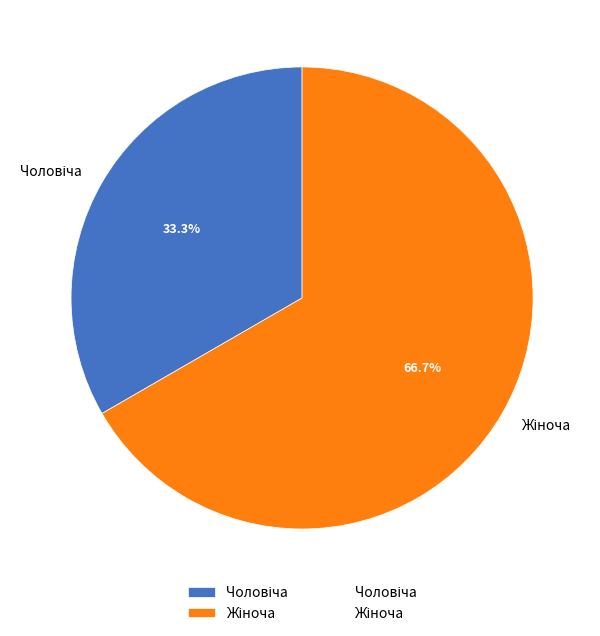

Does any single category account for the majority?

Yes